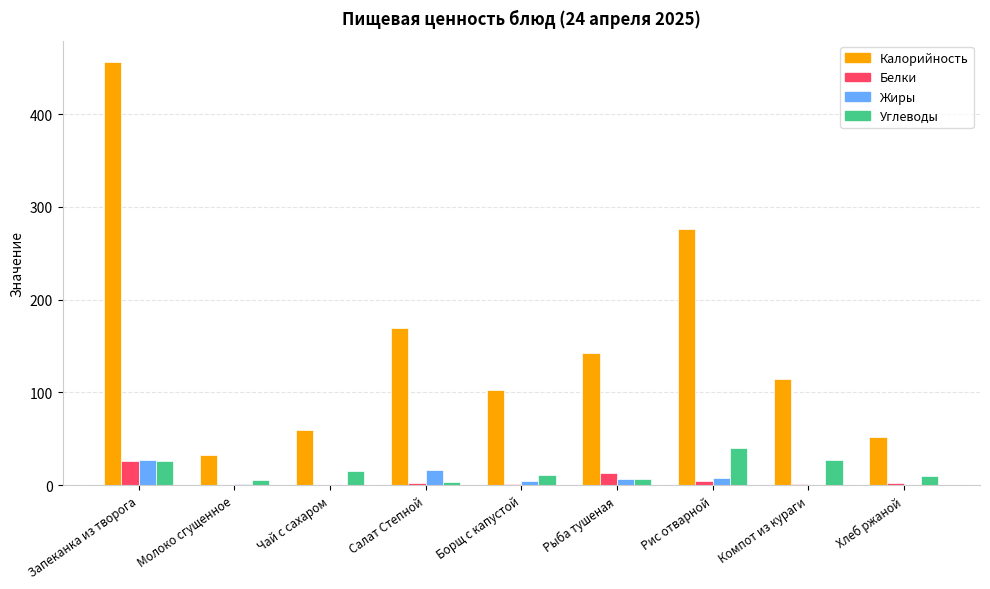

Where is Калорийность nearest to the value 244?

Рис отварной